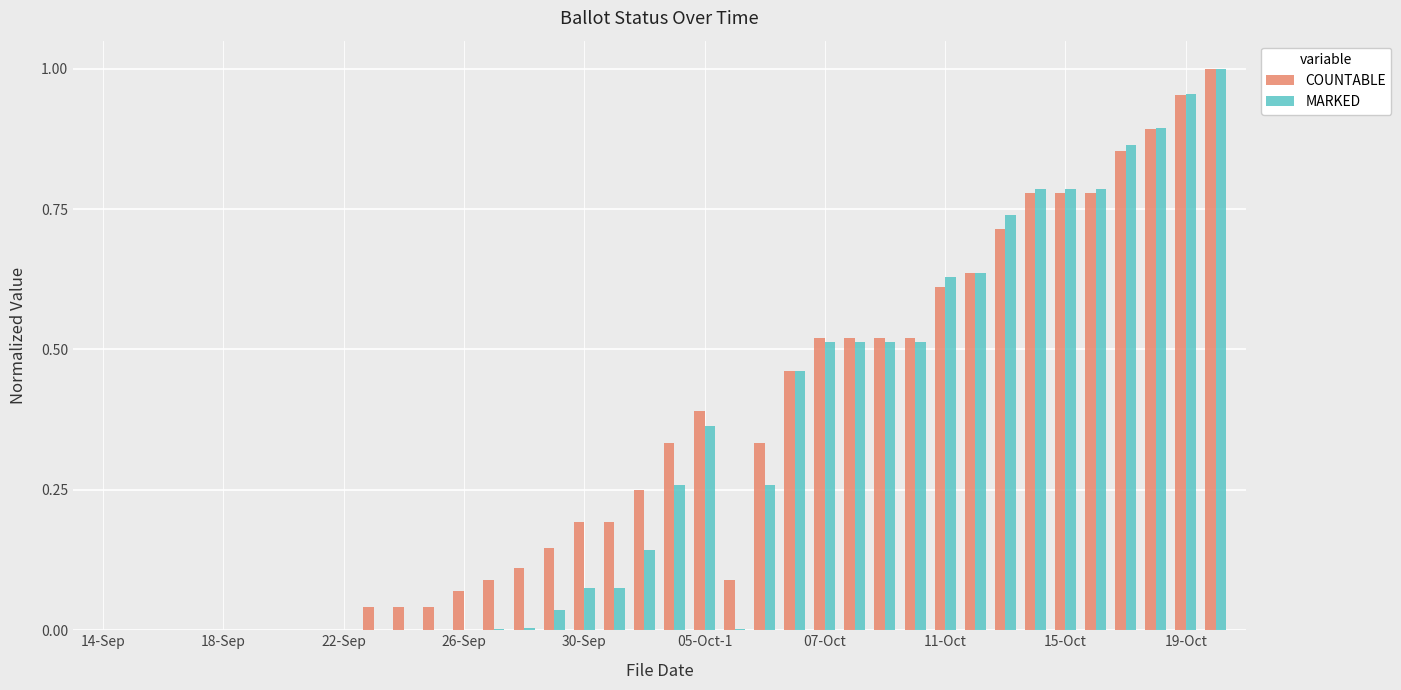

At how many categories does at least one series exceed 0?

29